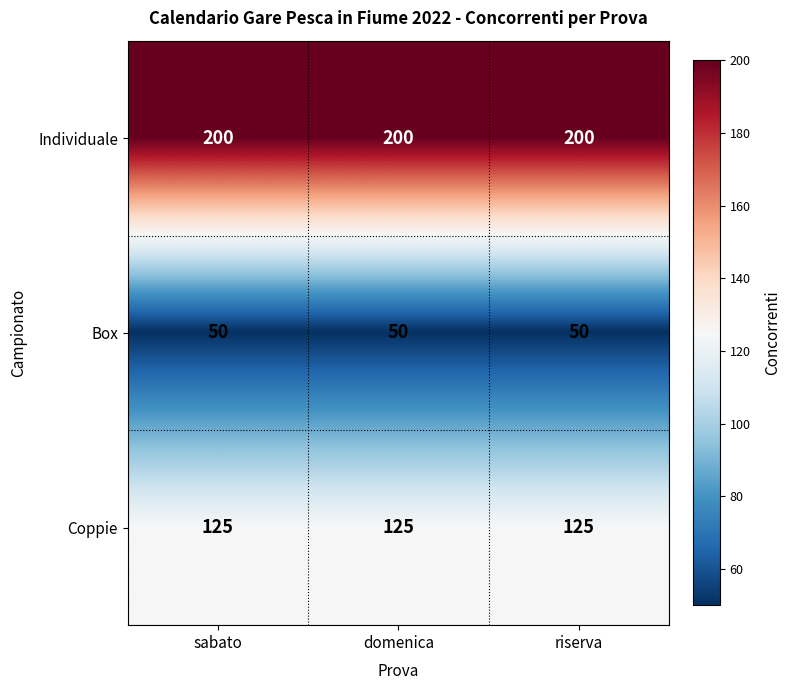

How many distinct data groups are displayed?

3